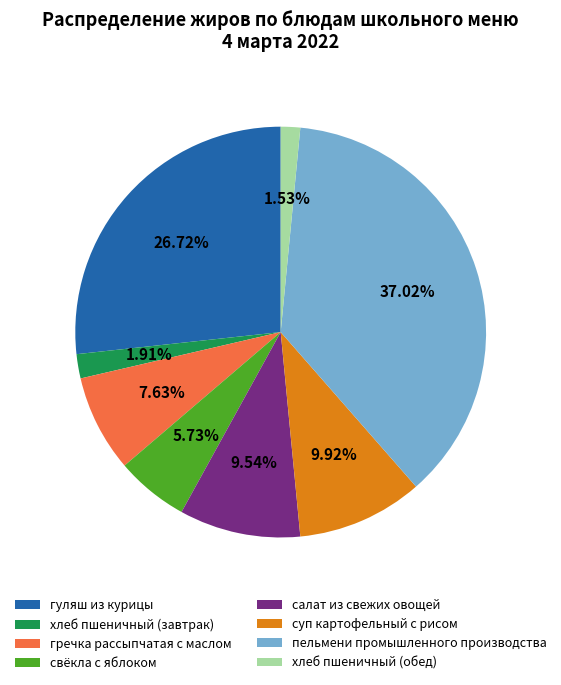

Do гуляш из курицы and пельмени промышленного производства together represent more than half of the pie?

Yes